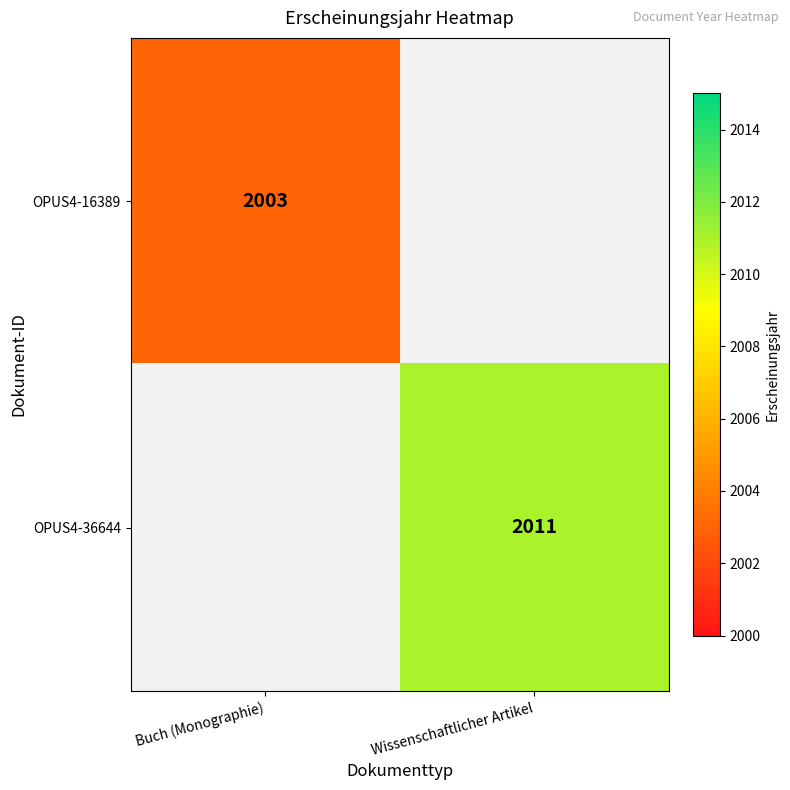

The value of OPUS4-16389 at Buch (Monographie) is 731. True or false?

False